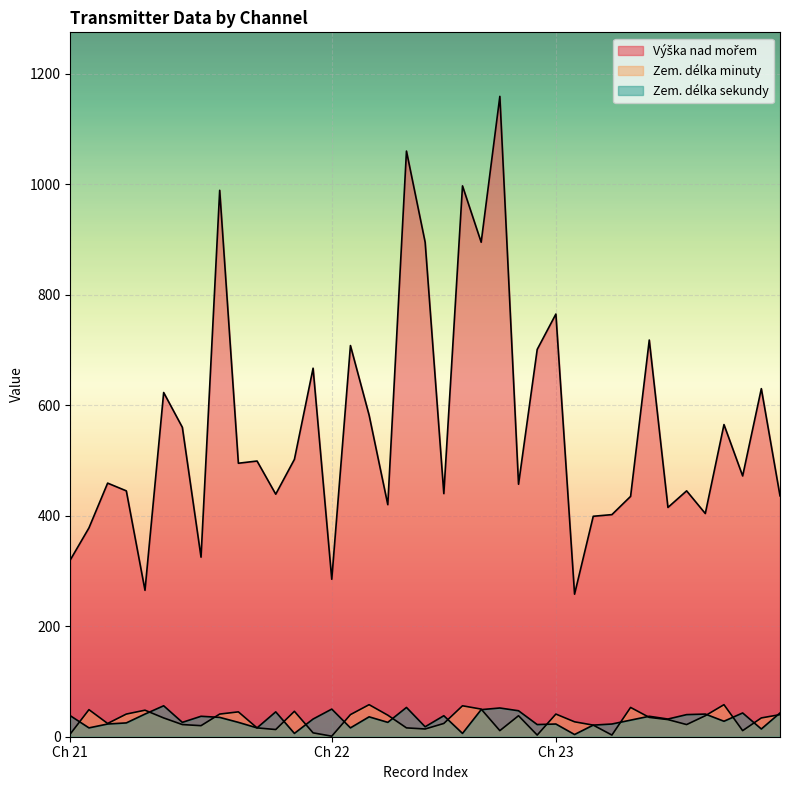

Which series has the largest total across all categories?

Výška nad mořem